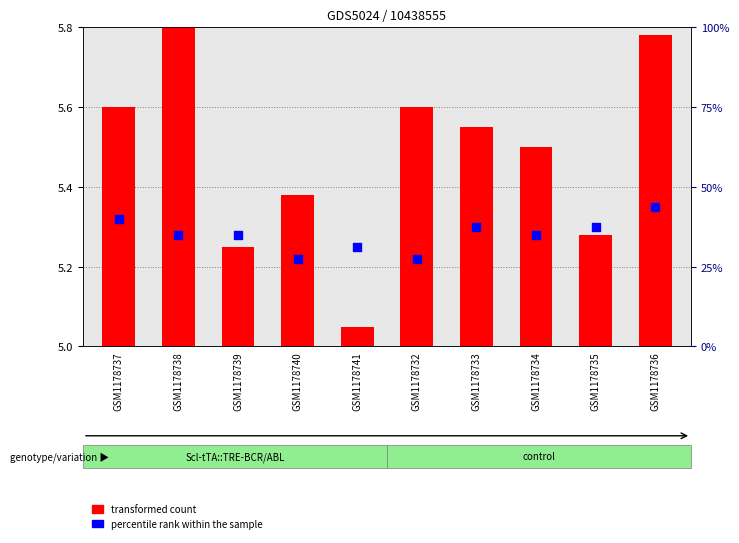

Which series has the largest Y range (max minus min)?

transformed count